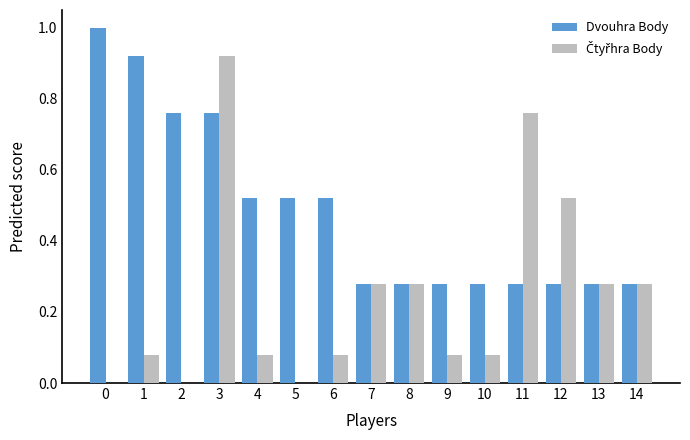

True or false: Dvouhra Body has a value of 0.8 at 6.

False